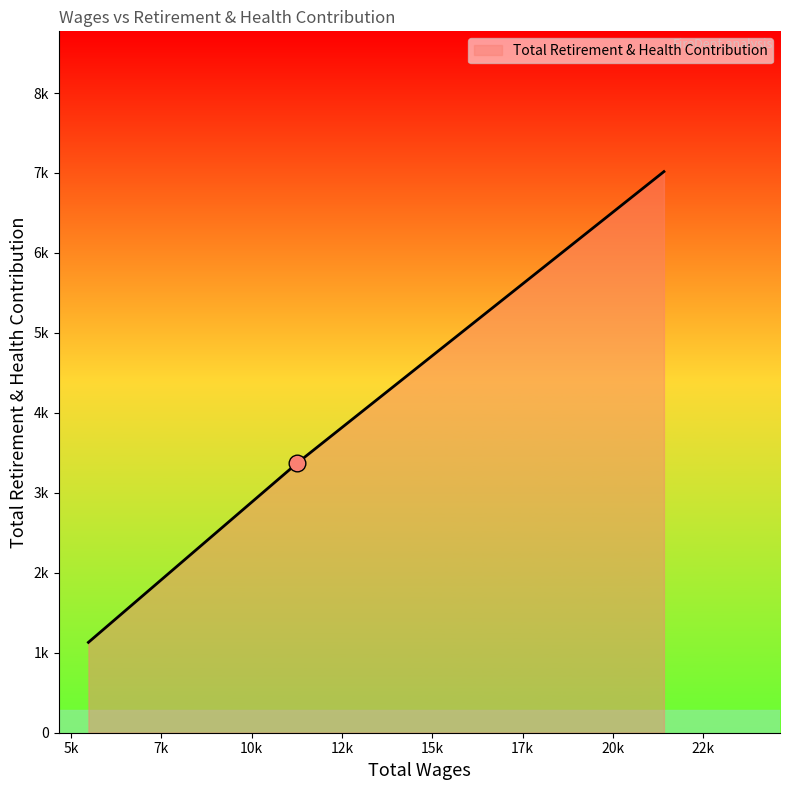

Reading left to right, extract all data points from this chart.

21406.0=7017	11270.0=3375	5486.0=1130